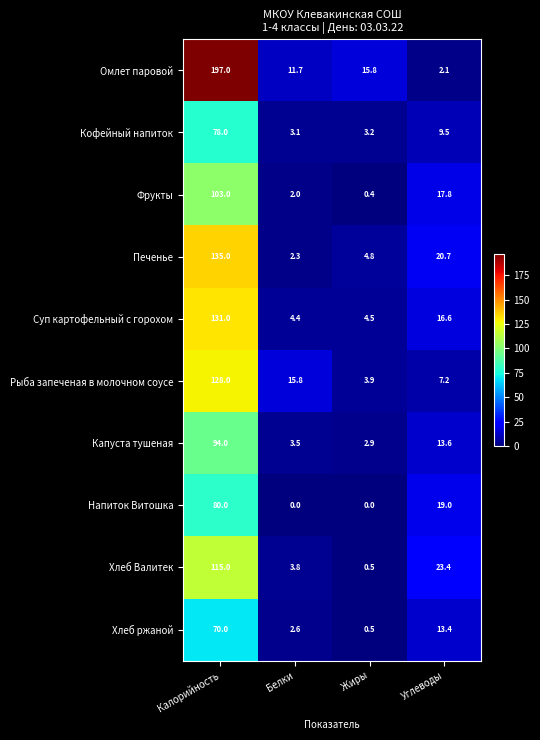

At which label does Омлет паровой first exceed 15?

Калорийность